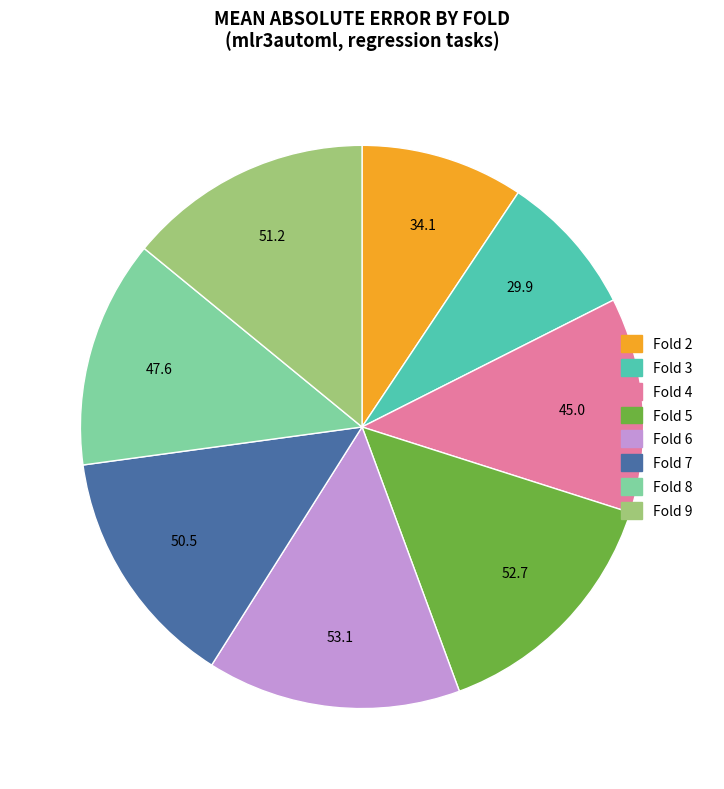

How many segments does this pie chart have?

8